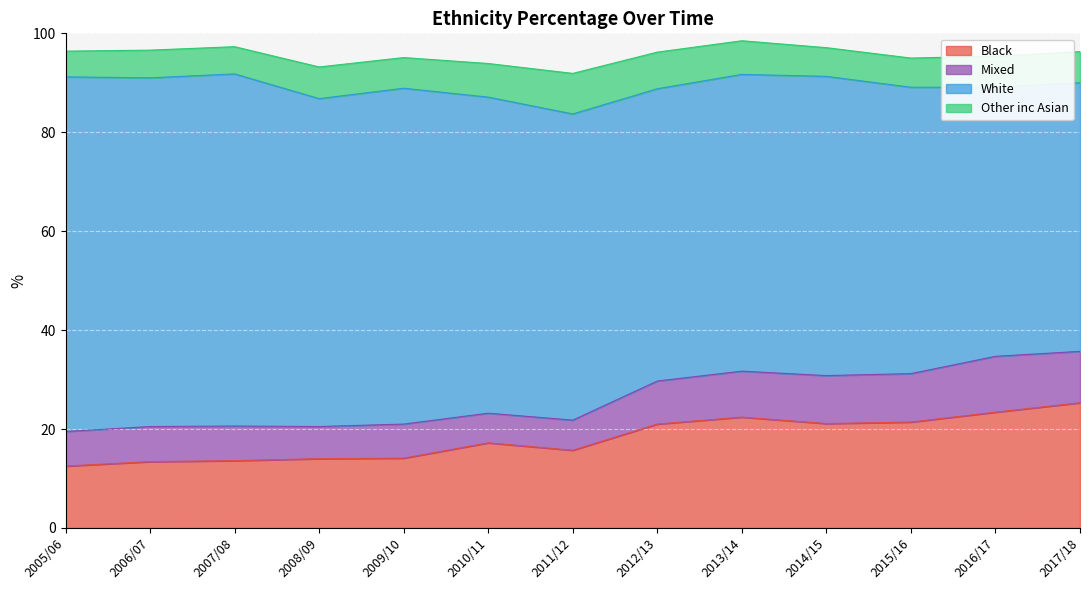

True or false: White and Black intersect in this chart.

False